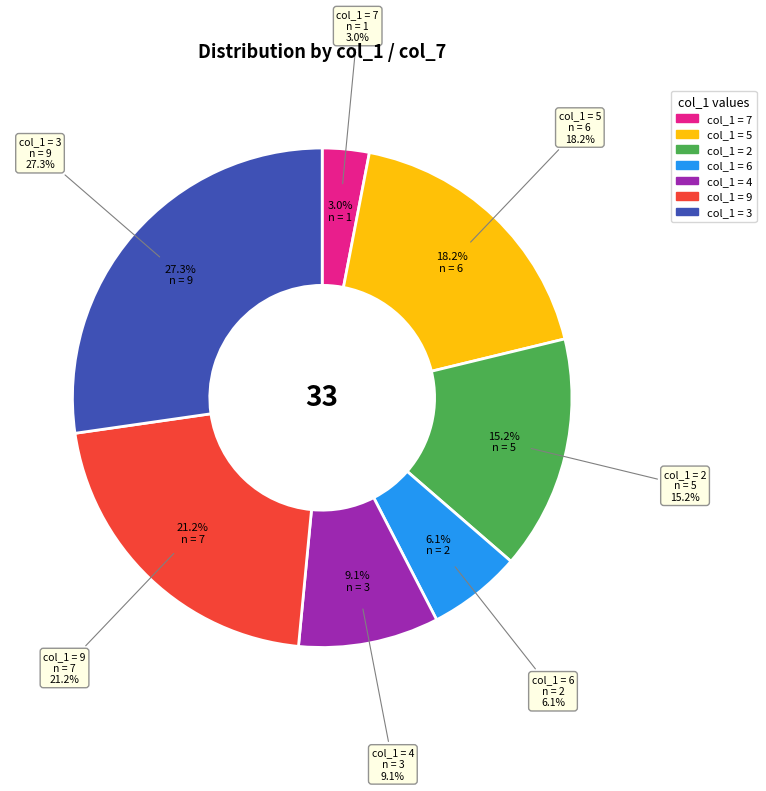

Between 7 and 9, which is larger?

9